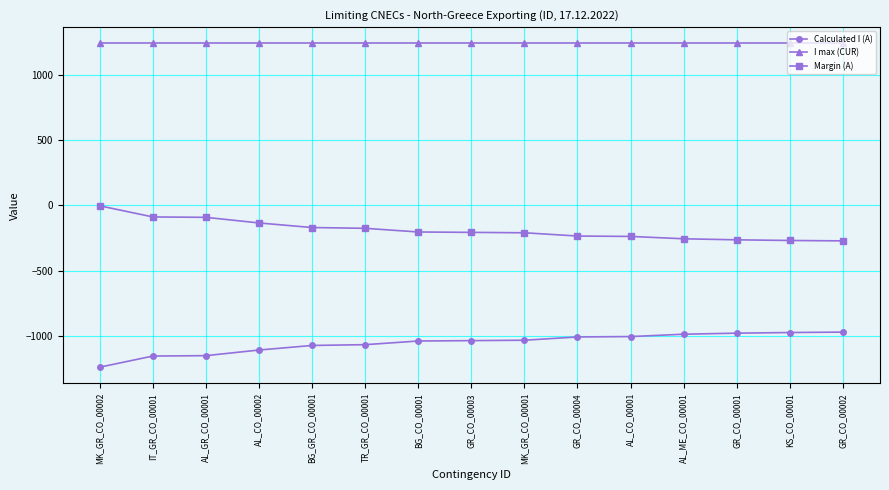

What is the greatest value displayed?

1240